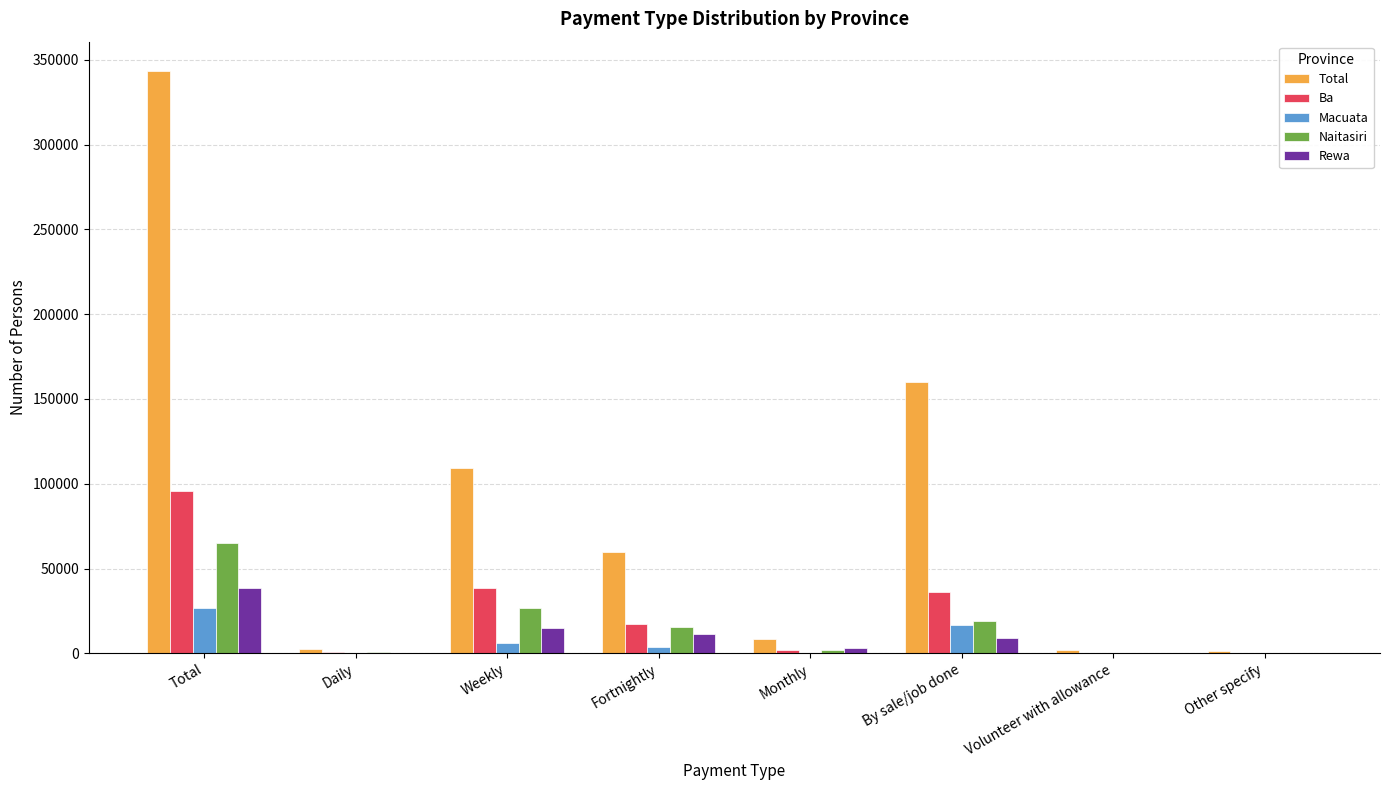

What is the sum of all Total values?

686263